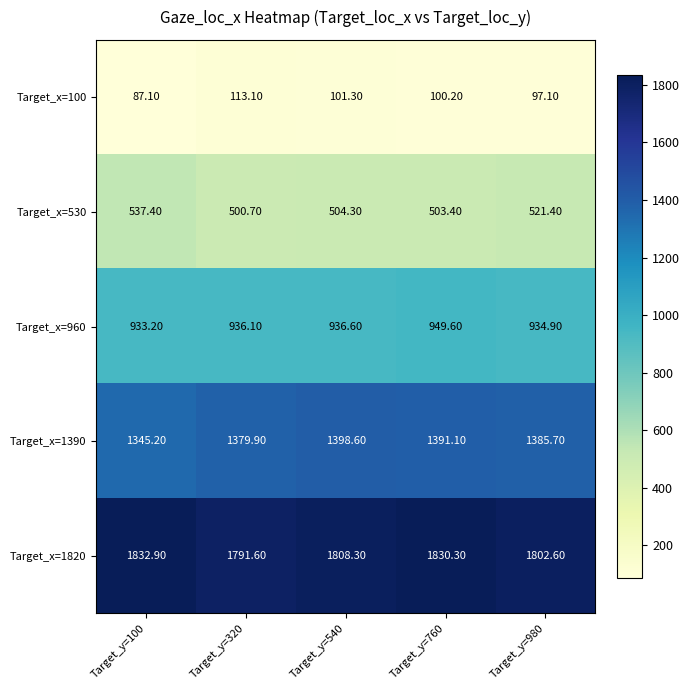

What is the minimum value shown in the chart?

87.1